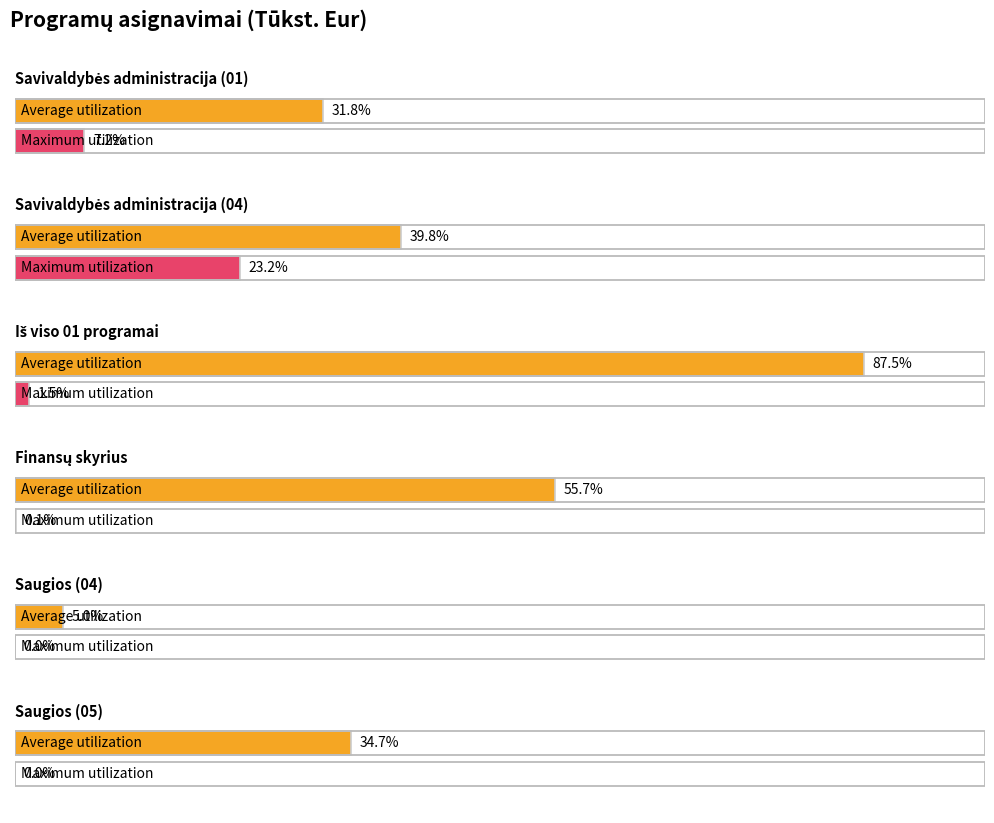

Which category has the lowest value across all series?

Saugios (04)